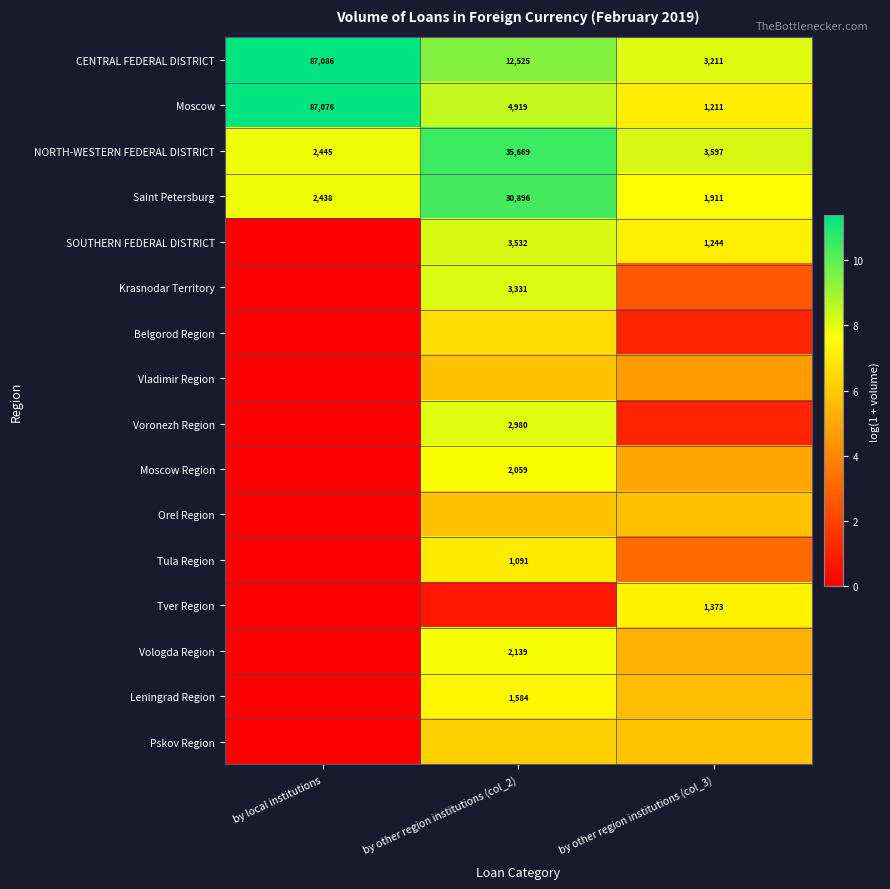

At which label does CENTRAL FEDERAL DISTRICT reach its peak?

by local institutions